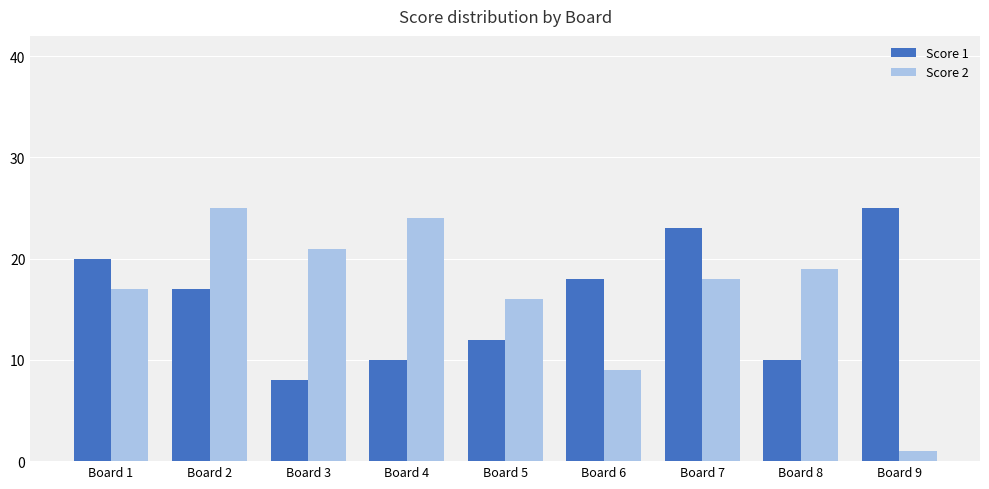

Which series changed the most between Board 5 and Board 6?

Score 2